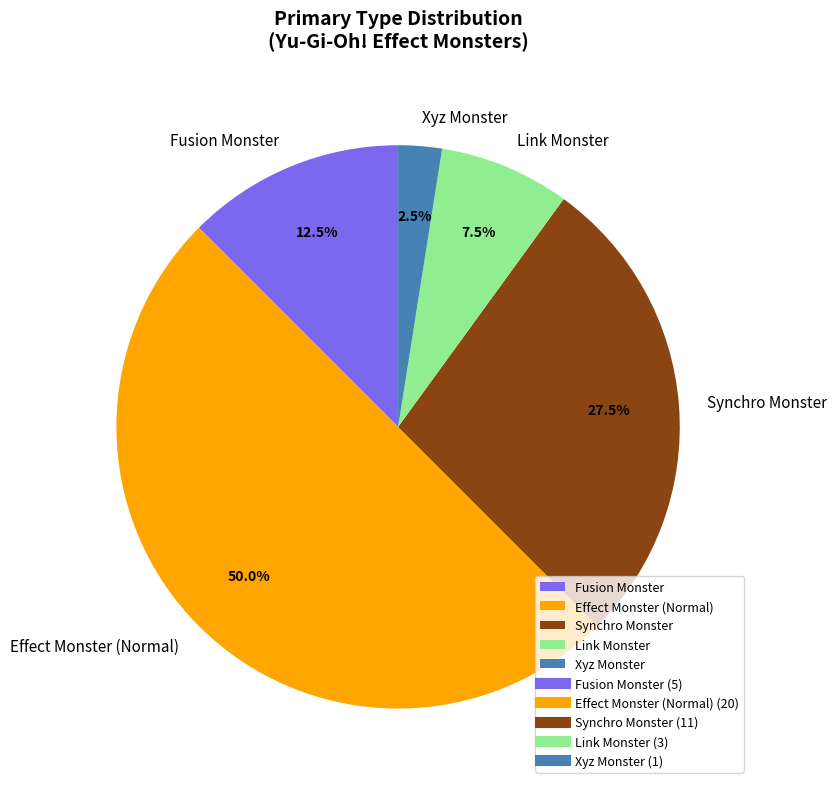

Rank the categories by value from highest to lowest.

Effect Monster (Normal), Synchro Monster, Fusion Monster, Link Monster, Xyz Monster